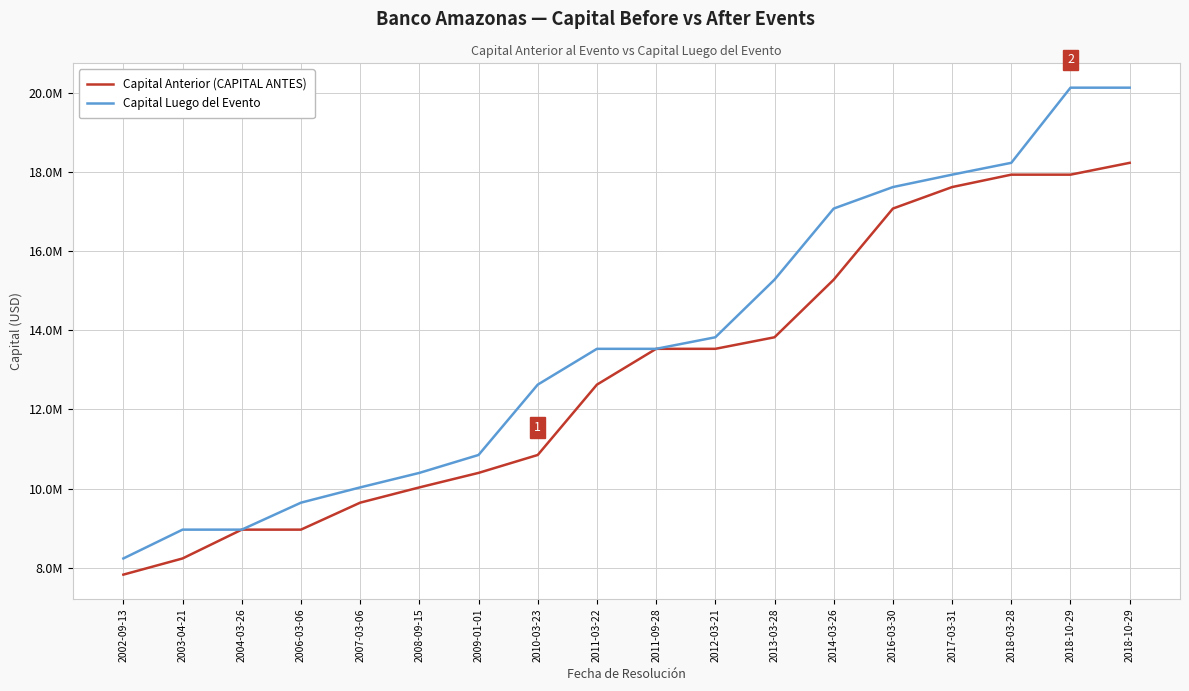

What are all the series names shown in the legend?

Capital Anterior (CAPITAL ANTES), Capital Luego del Evento